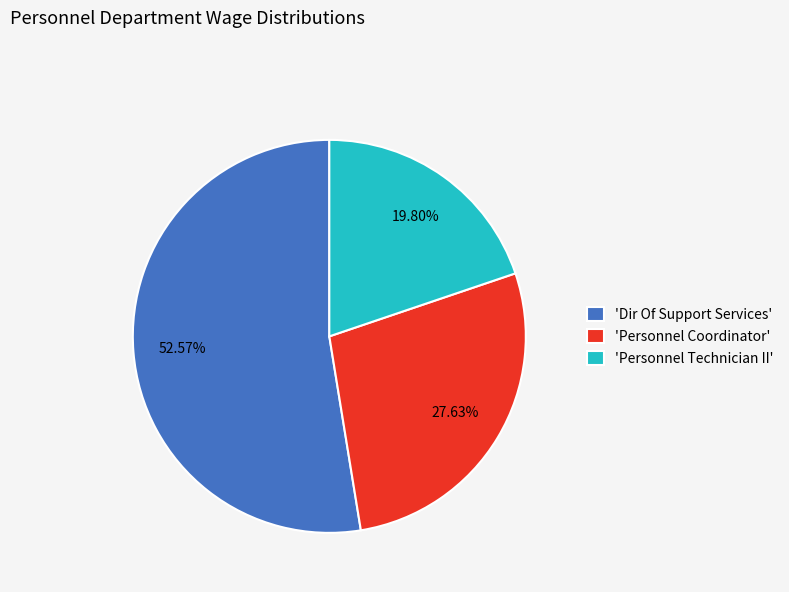

Count the number of slices in the pie.

3